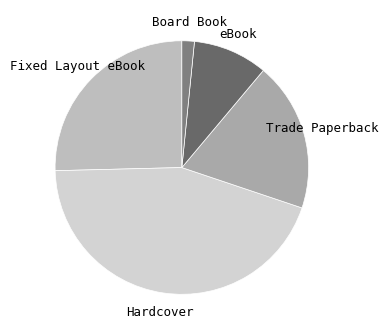

Approximately how many times larger is the value at Fixed Layout eBook compared to eBook?

2.7